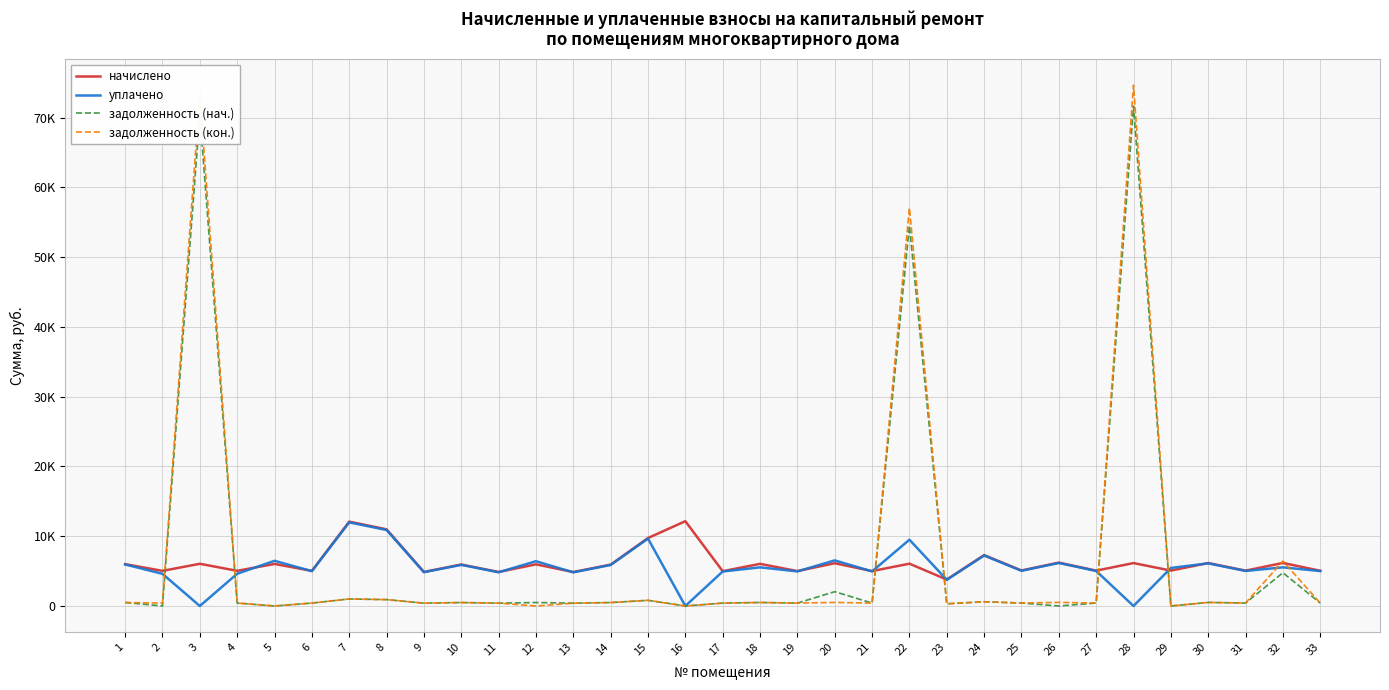

True or false: задолженность (нач.) has a value of 268.7 at 14.

False